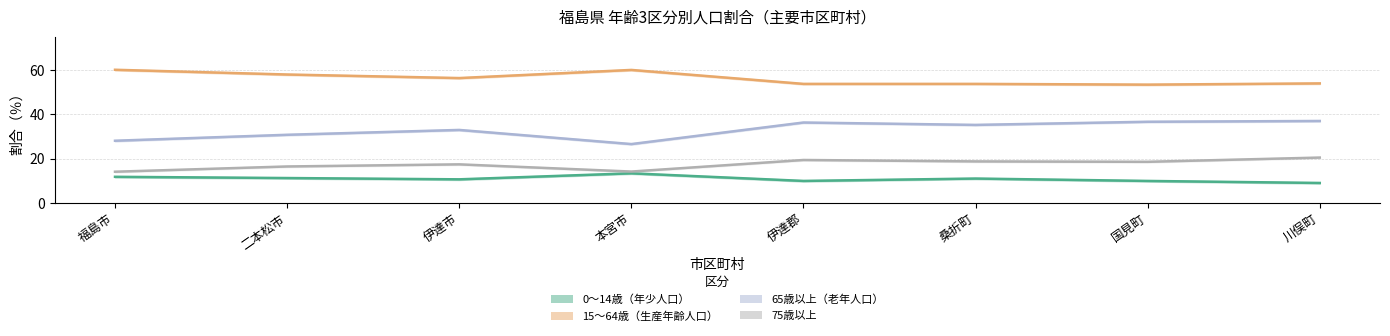

Where is 0～14歳（年少人口） nearest to the value 11?

桑折町